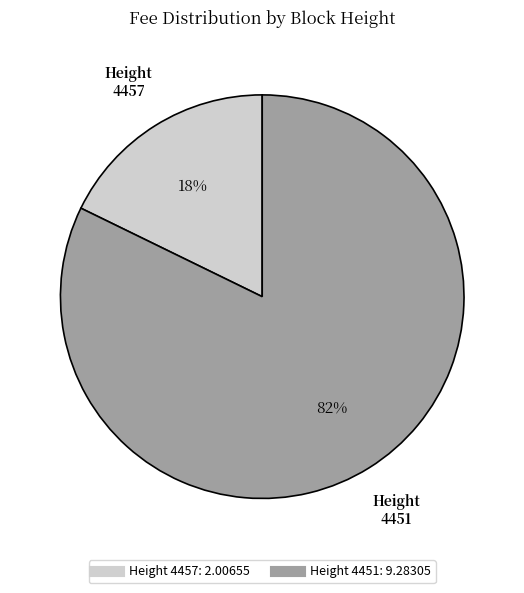

Does any single category account for the majority?

Yes